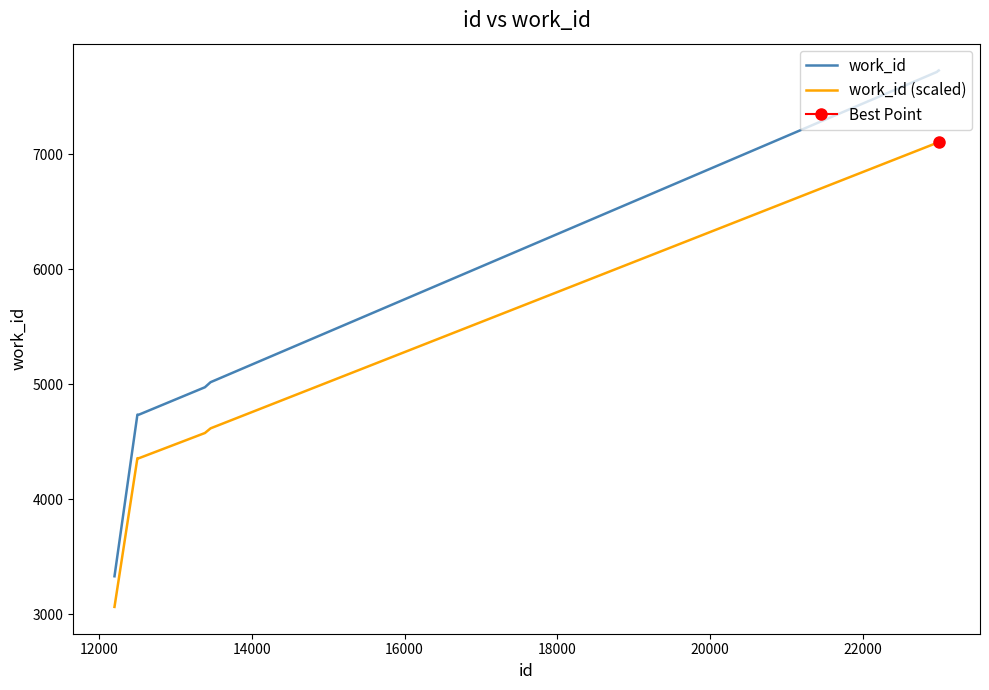

True or false: work_id (scaled) and work_id cross at least once.

False